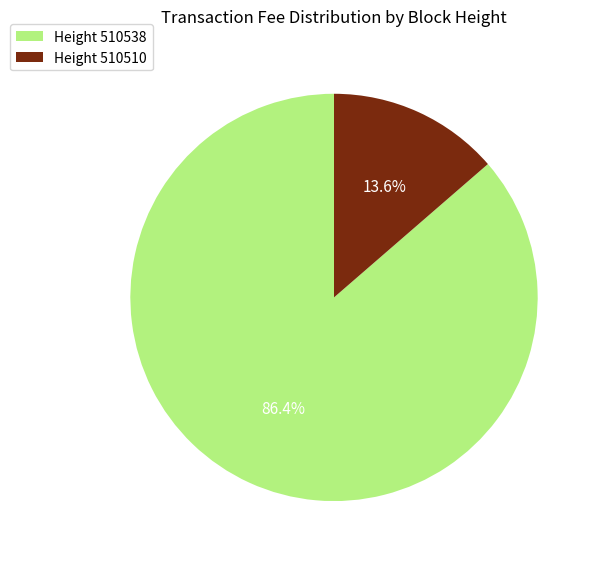

Between Height 510538 and Height 510510, which is larger?

Height 510538